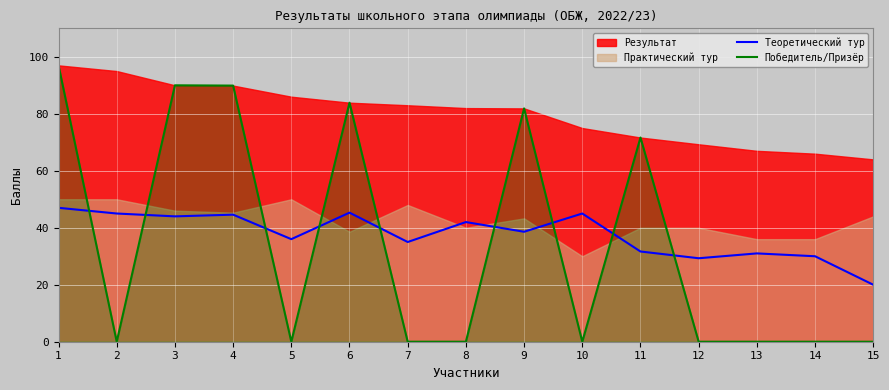

True or false: Победитель/Призёр and Теоретический тур intersect in this chart.

True